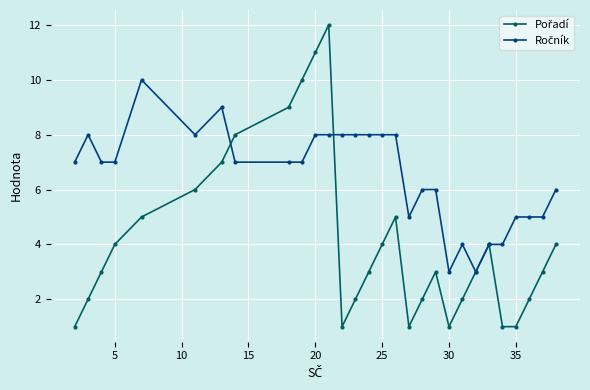

What is the greatest value displayed?

12